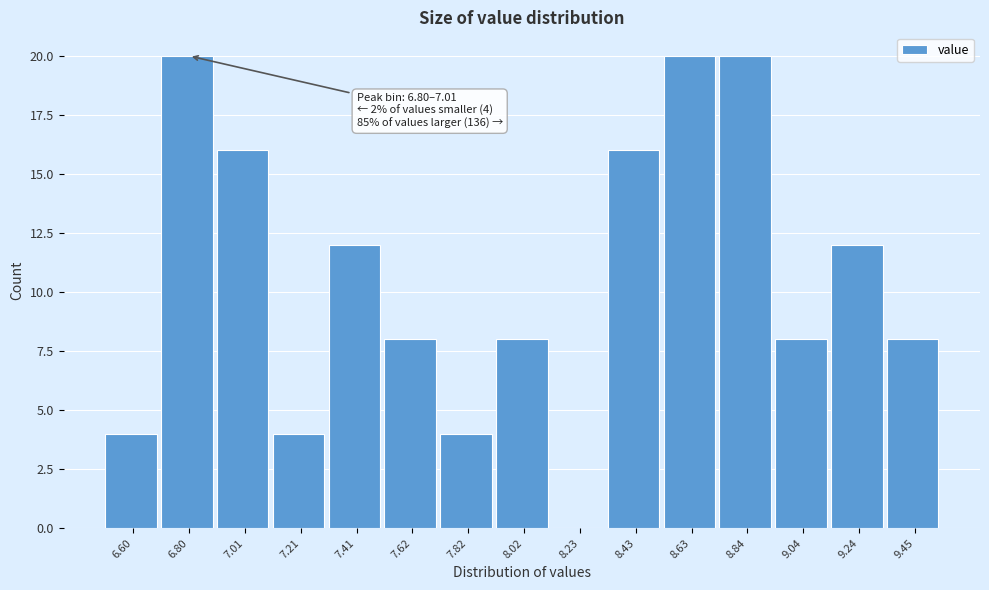

Reading left to right, what are all the values shown in this chart?

6.60=4	6.80=20	7.01=16	7.21=4	7.41=12	7.62=8	7.82=4	8.02=8	8.23=0	8.43=16	8.63=20	8.84=20	9.04=8	9.24=12	9.45=8